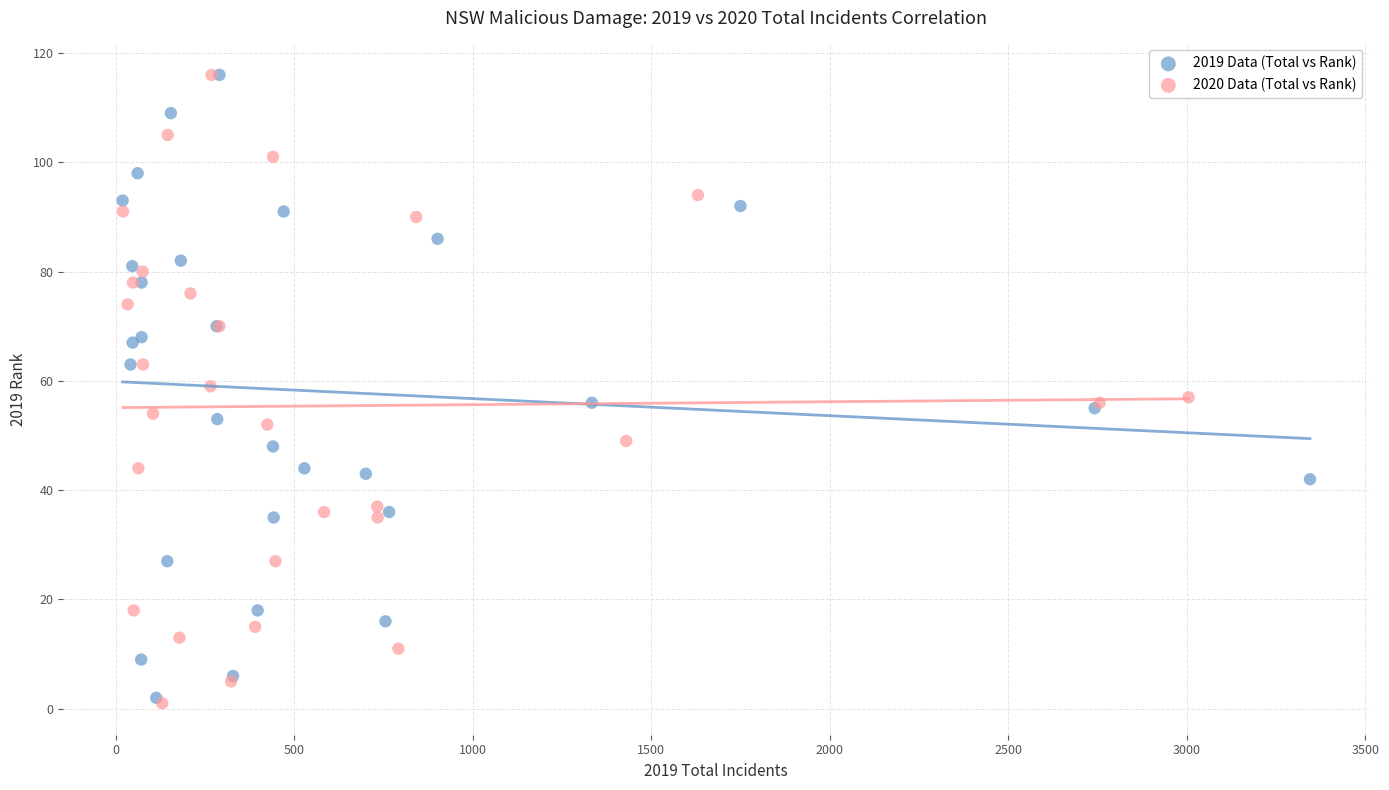

Which series has the widest spread of Y values?

2020 Data (Total vs Rank)